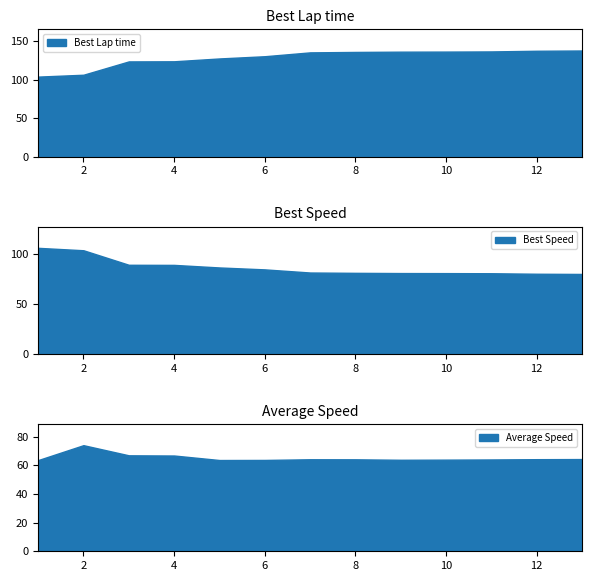

What is the minimum value for Best Lap time?

104.0